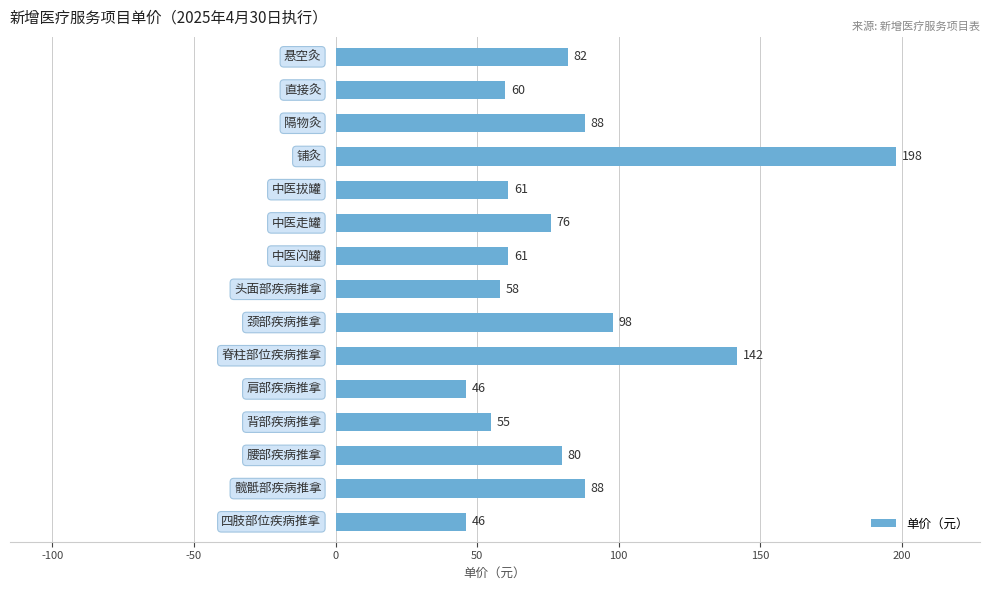

How many values are below 76?

7